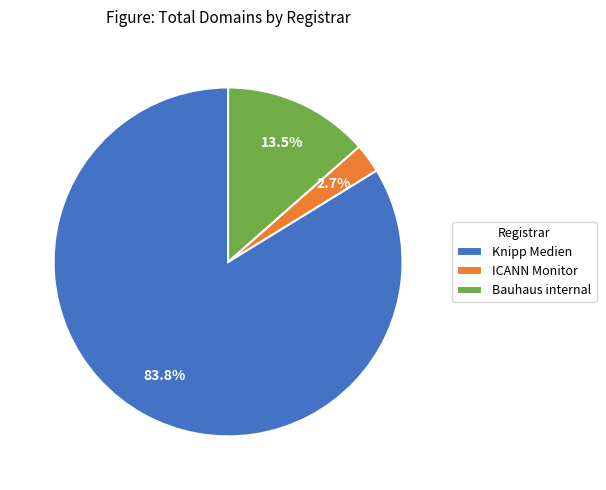

Rank the categories by value from lowest to highest.

ICANN Monitor, Bauhaus internal, Knipp Medien